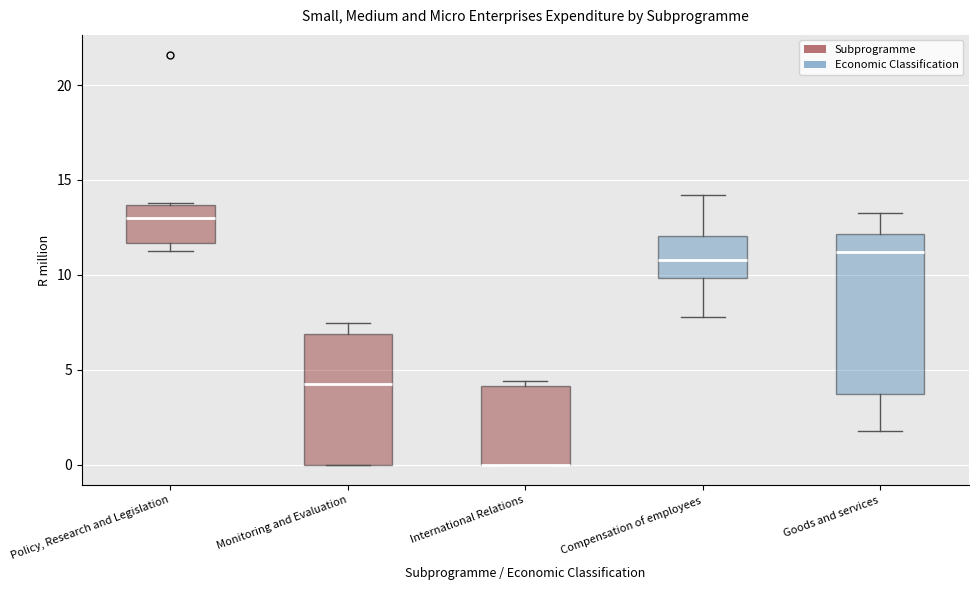

Reading left to right, read every box against the y-axis: the position of its median line, the range the box covers, and the ends of its whiskers. The values are not printed on the chart, so give them approximately, as read against the axis.

Policy, Research and Legislation: median 13.0, box 11.5 to 13.5, whiskers 11.0 to 14.0
Monitoring and Evaluation: median 4.5, box 0.0 to 7.0, whiskers 0.0 to 7.5
International Relations: median 0.0 (drawn on the box's lower edge), box 0.0 to 4.0, whiskers 0.0 to 4.5
Compensation of employees: median 11.0, box 10.0 to 12.0, whiskers 8.0 to 14.0
Goods and services: median 11.0, box 3.5 to 12.0, whiskers 2.0 to 13.0